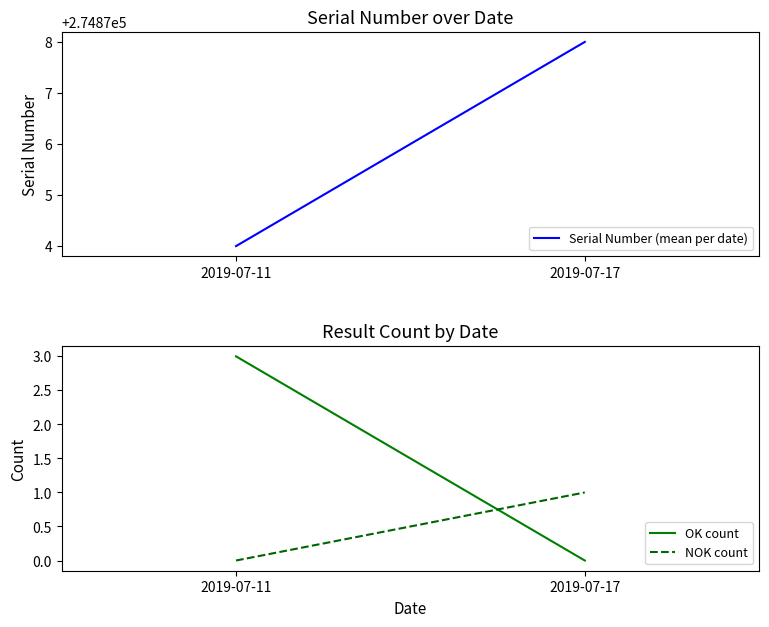

At which category is the sum across all series the highest?

2019-07-17